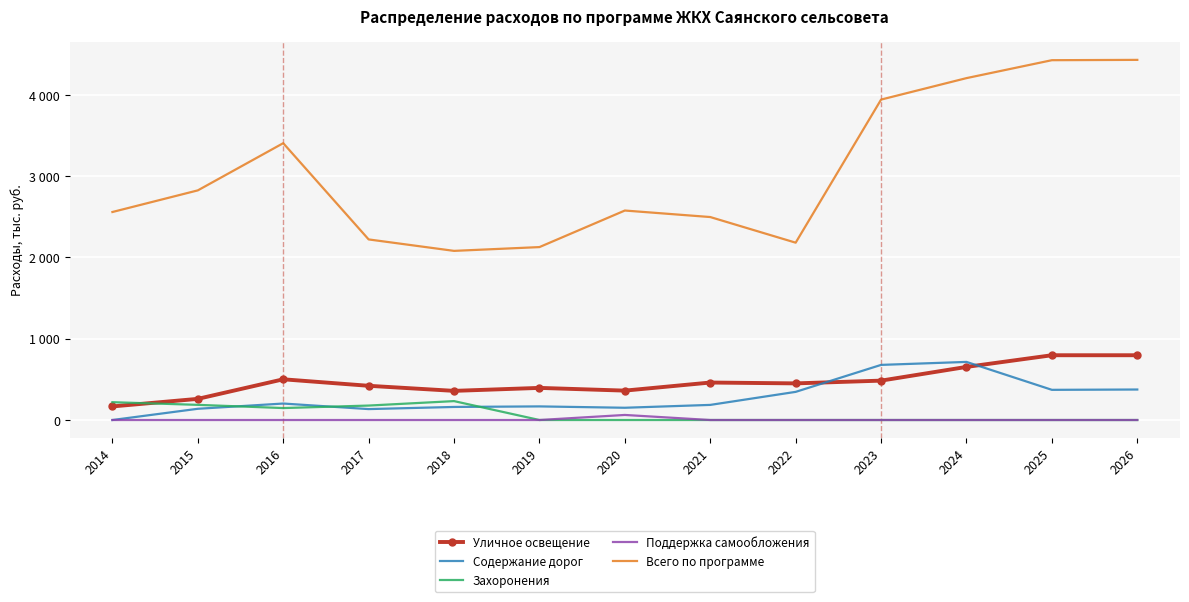

What is the spread (max minus min) of values at 2024?

4207.3